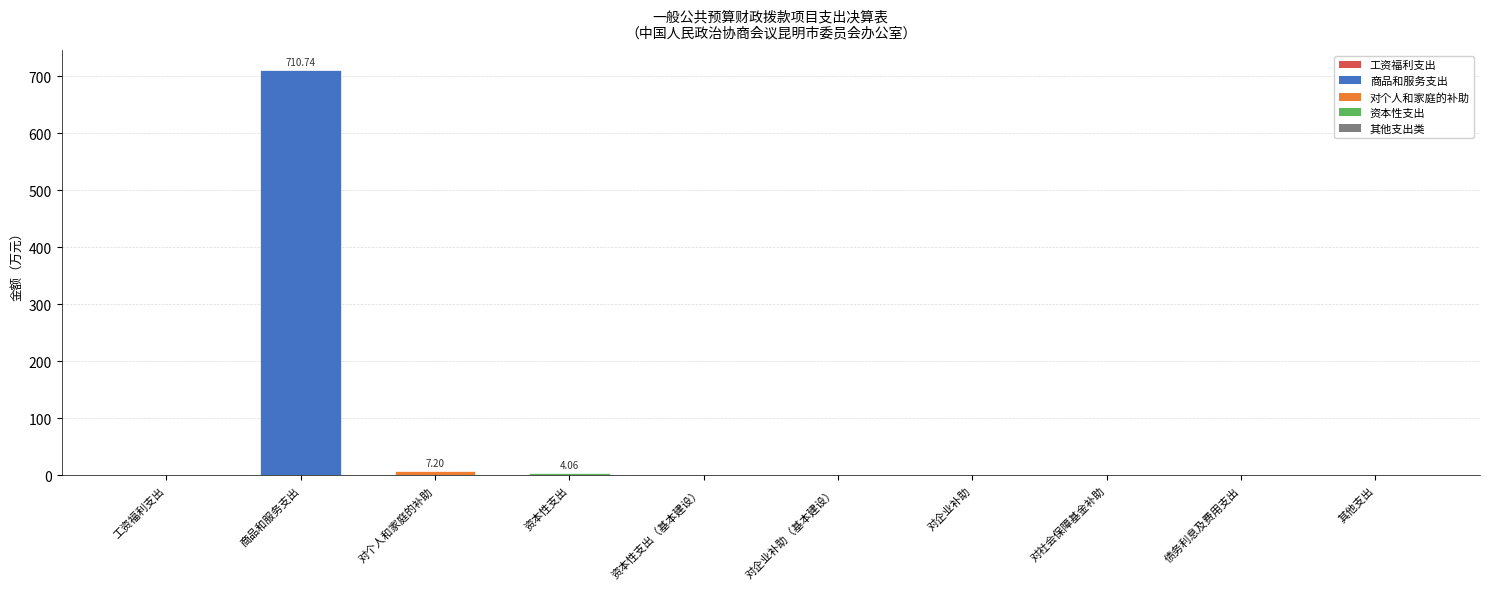

Reading left to right, list all the values displayed in this chart.

0.0	710.7	7.2	4.1	0.0	0.0	0.0	0.0	0.0	0.0